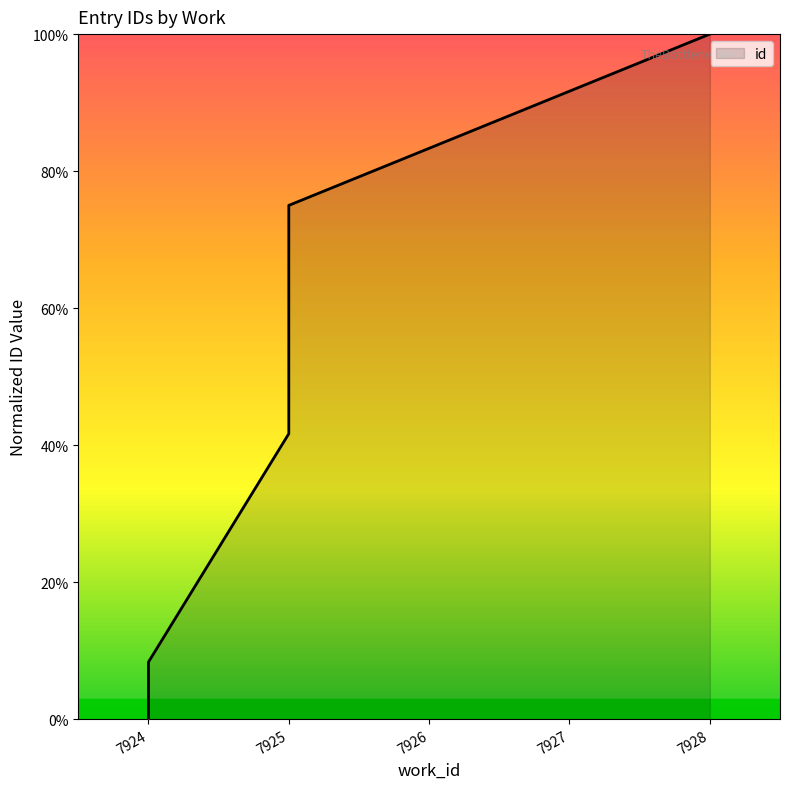

What is the difference between the maximum and second lowest values?

91.7